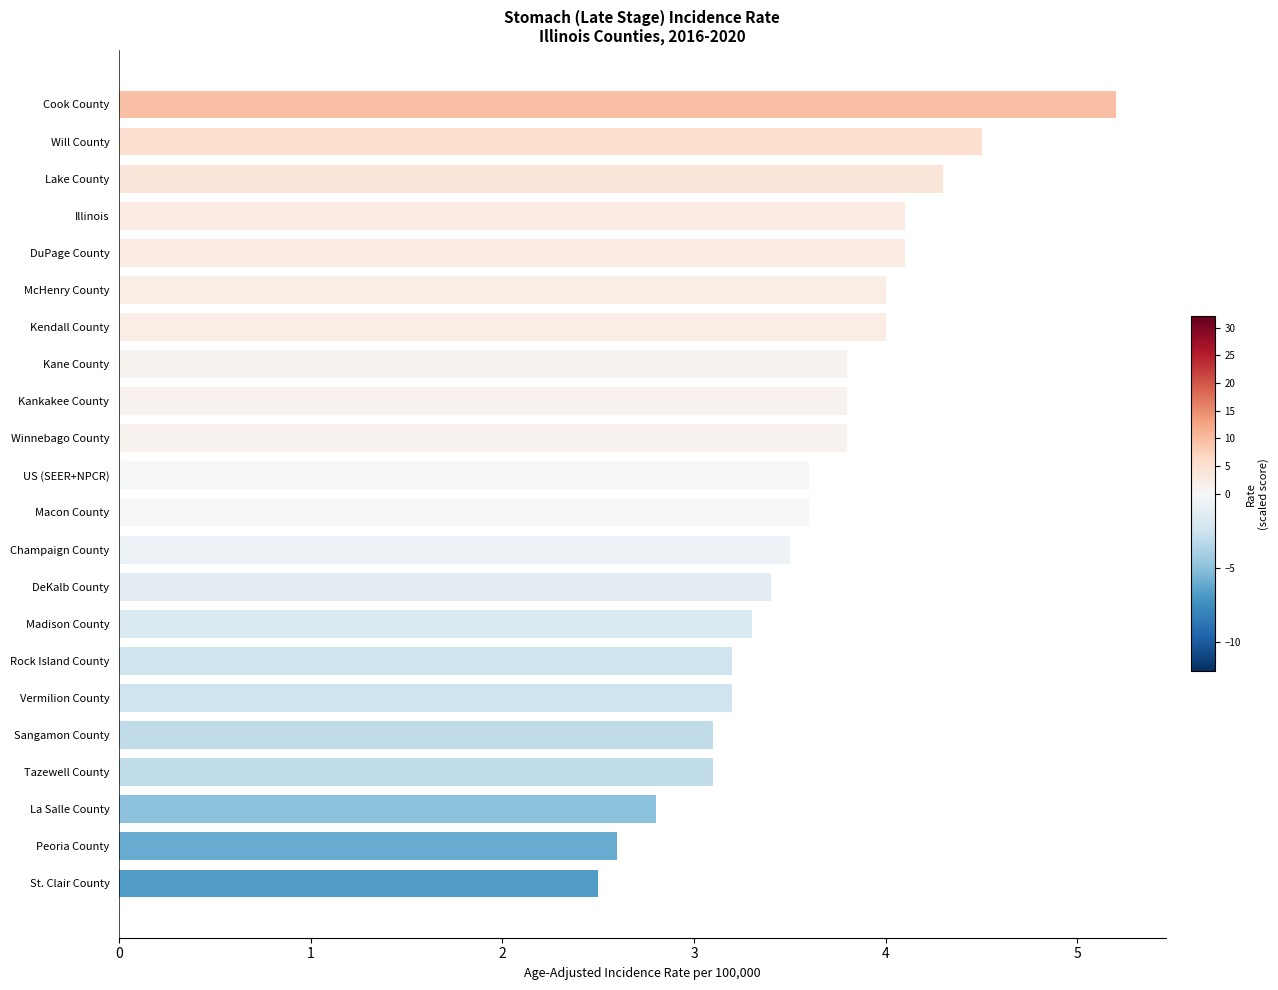

Reading bottom to top, extract all data points from this chart.

St. Clair County=2.5	Peoria County=2.6	La Salle County=2.8	Tazewell County=3.1	Sangamon County=3.1	Vermilion County=3.2	Rock Island County=3.2	Madison County=3.3	DeKalb County=3.4	Champaign County=3.5	Macon County=3.6	US (SEER+NPCR)=3.6	Winnebago County=3.8	Kankakee County=3.8	Kane County=3.8	Kendall County=4.0	McHenry County=4.0	DuPage County=4.1	Illinois=4.1	Lake County=4.3	Will County=4.5	Cook County=5.2